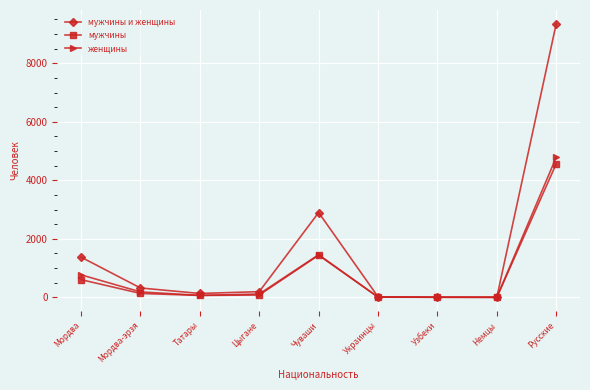

True or false: мужчины и женщины has a value of 9356 at Русские.

True